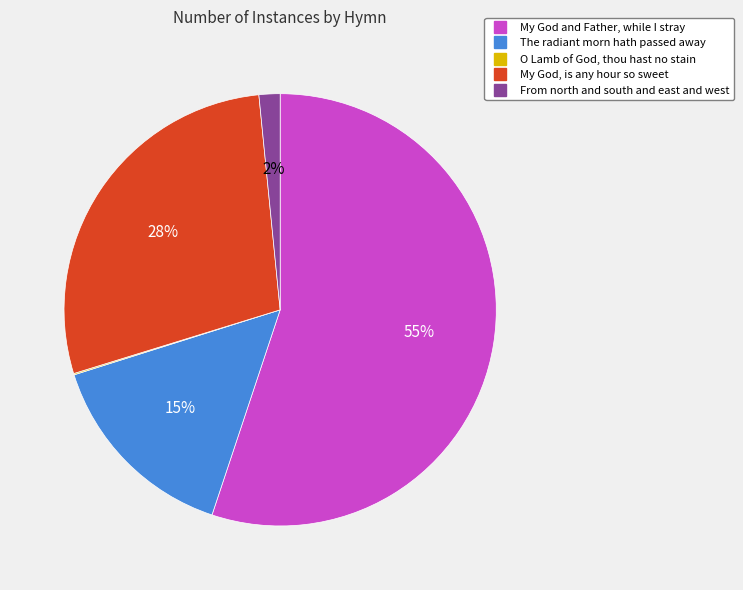

Is the sum of My God, is any hour so sweet and My God and Father, while I stray greater than half?

Yes